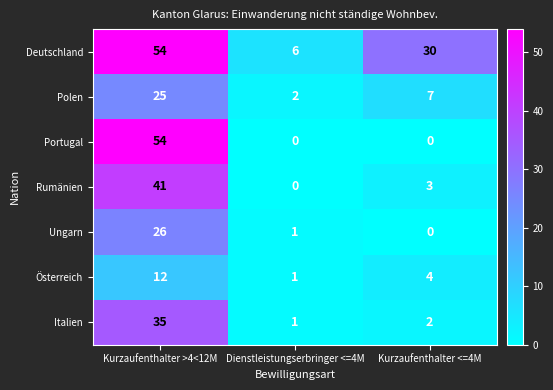

Is the value of Portugal at Dienstleistungserbringer <=4M greater than the value of Deutschland at Kurzaufenthalter >4<12M?

No